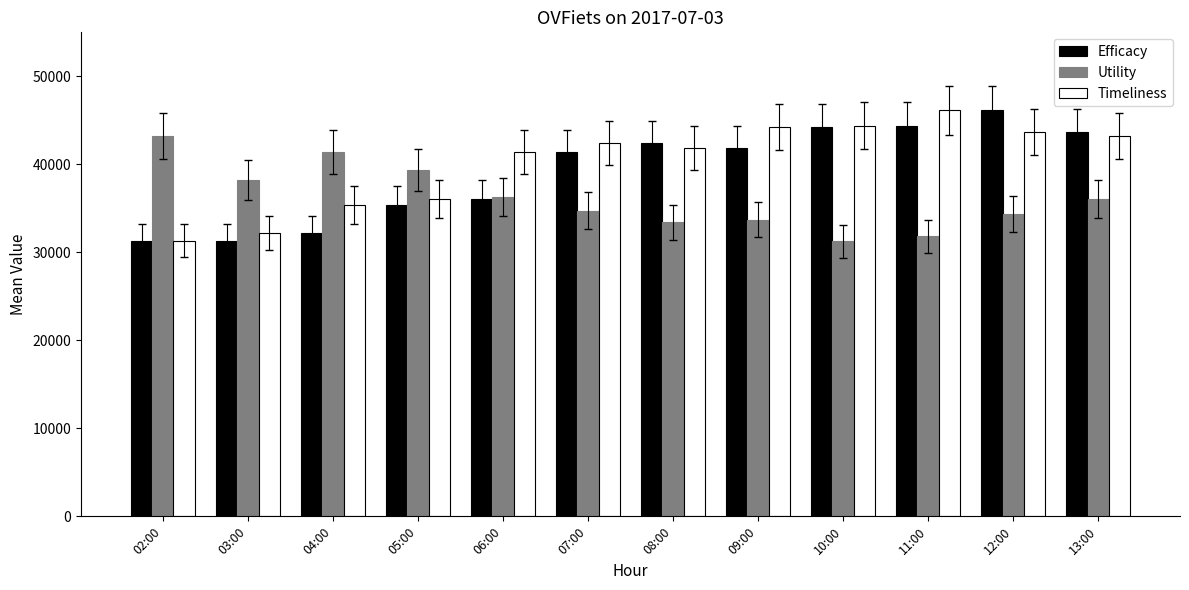

What is the lowest value of the Efficacy series?

31338